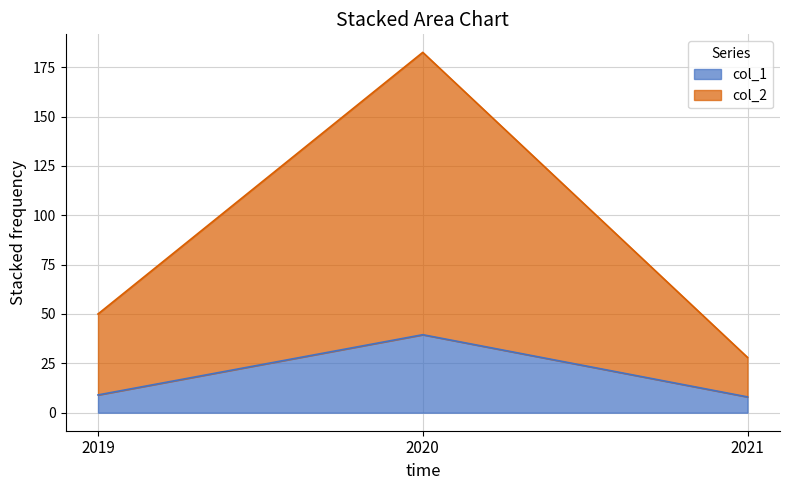

What is the sum of the col_1 values at 2019 and 2020?

48.5